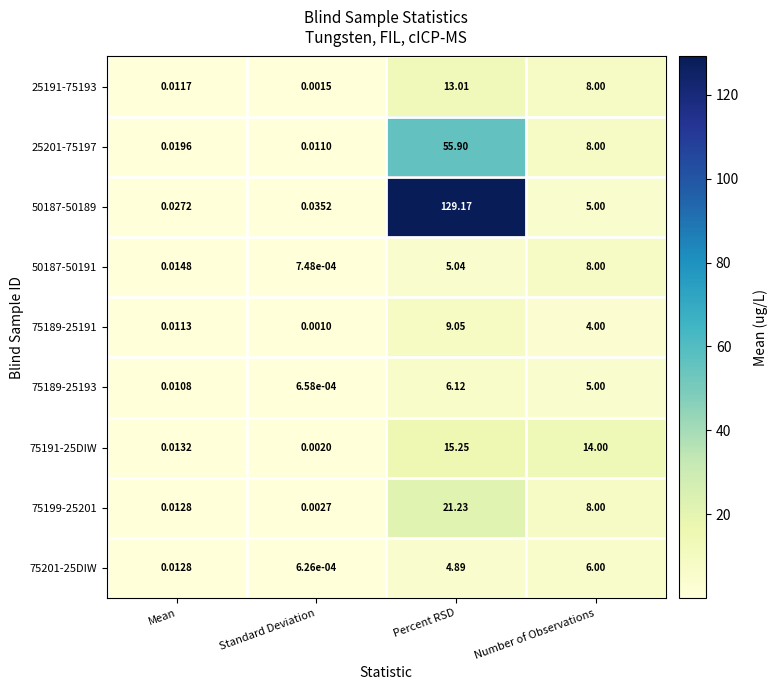

At which label is 75201-25DIW closest to 3?

Percent RSD